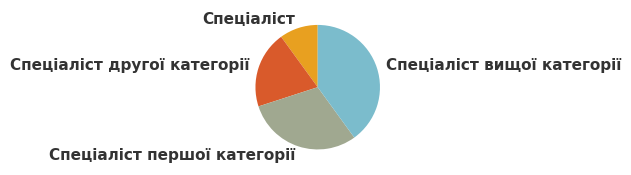

Which has a higher value, Спеціаліст or Спеціаліст вищої категорії?

Спеціаліст вищої категорії